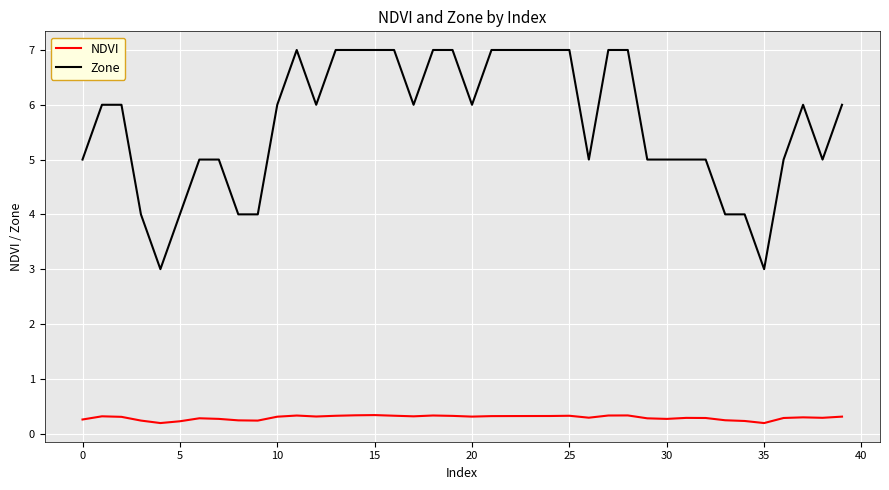

Which series has the largest total across all categories?

Zone